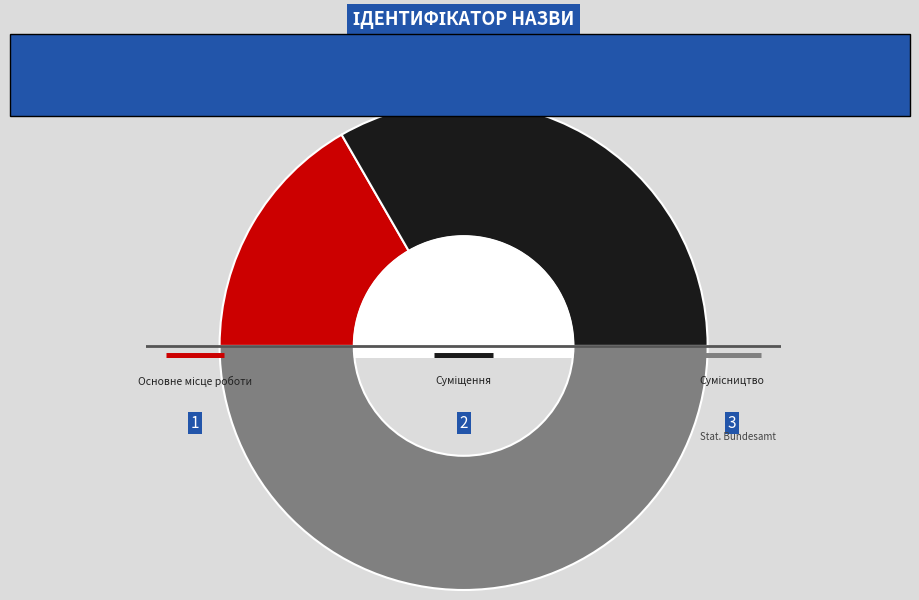

What is the change in value from Суміщення to Сумісництво?

+1